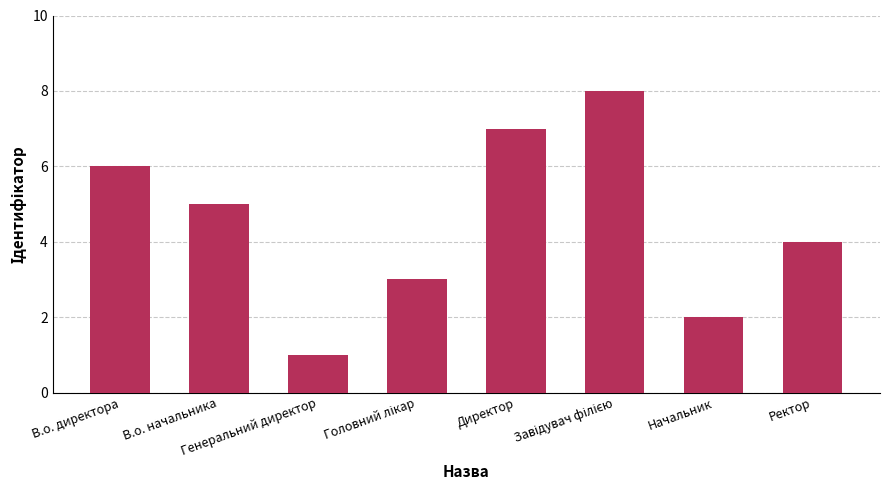

Count the number of data series in this chart.

1